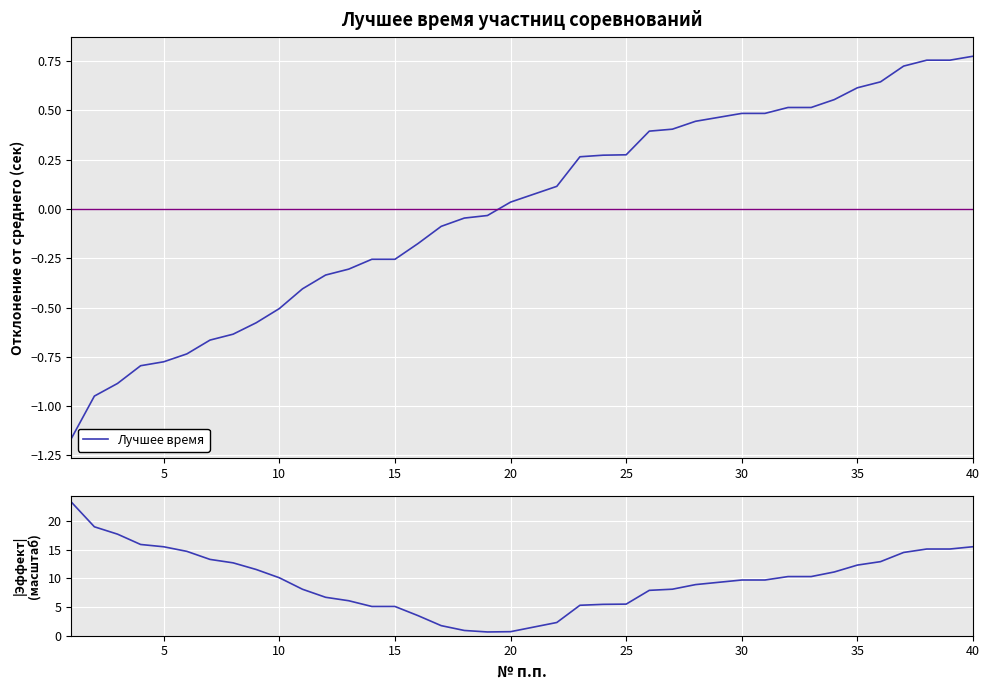

True or false: |Отклонение| (масштаб) has more than 1 points higher than both neighbors.

False